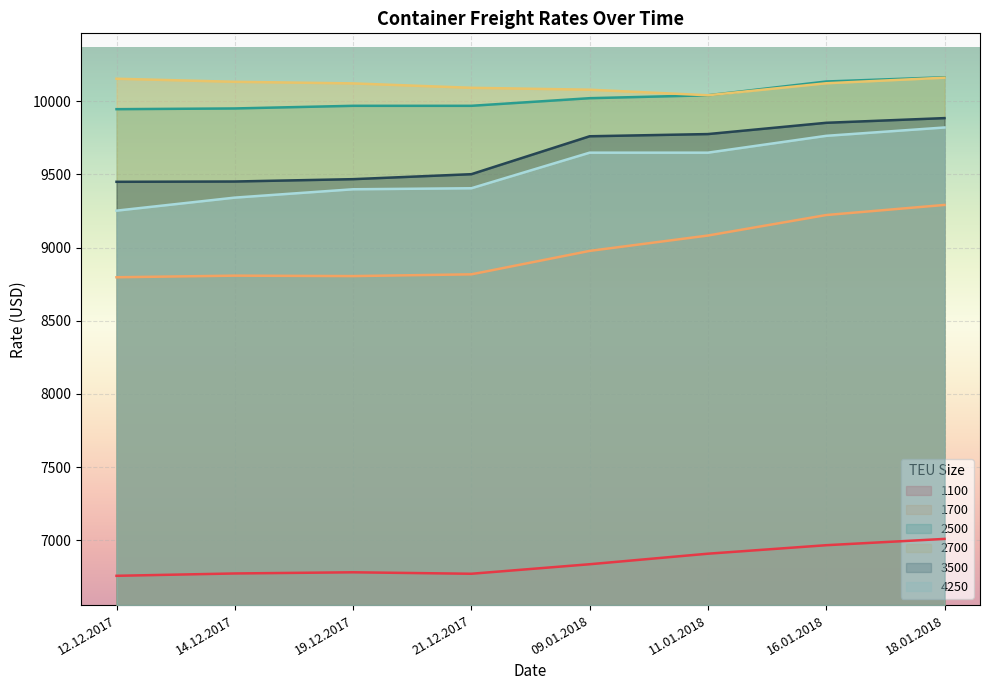

How many data points in 4250 are less than 9648?

4